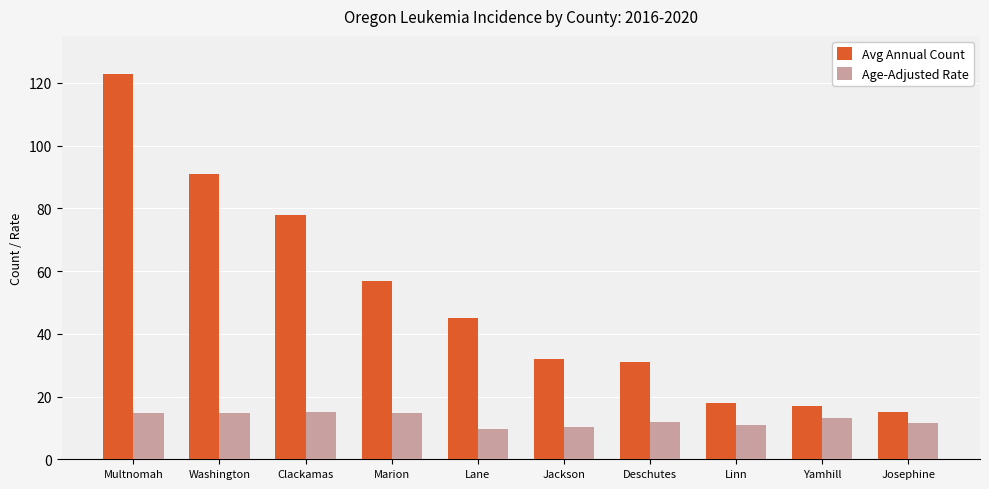

Rank the series at Lane from highest to lowest value.

Avg Annual Count, Age-Adjusted Rate